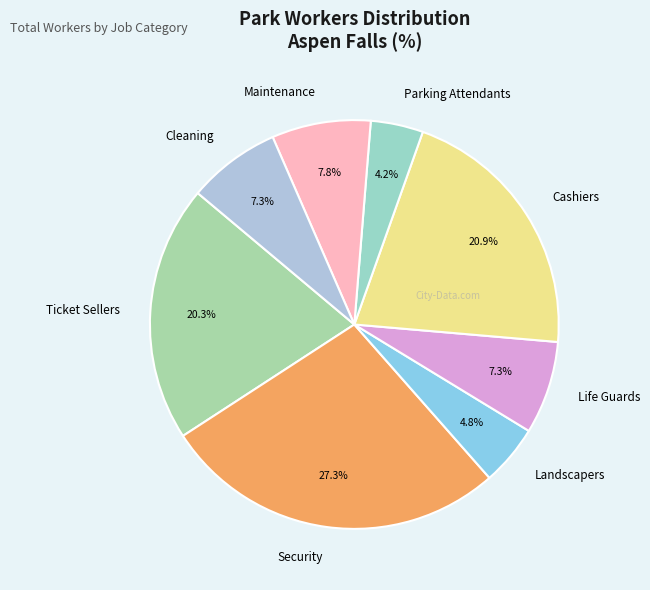

To the nearest percent, what is the difference between the Security and Ticket Sellers slice percentages?

7%